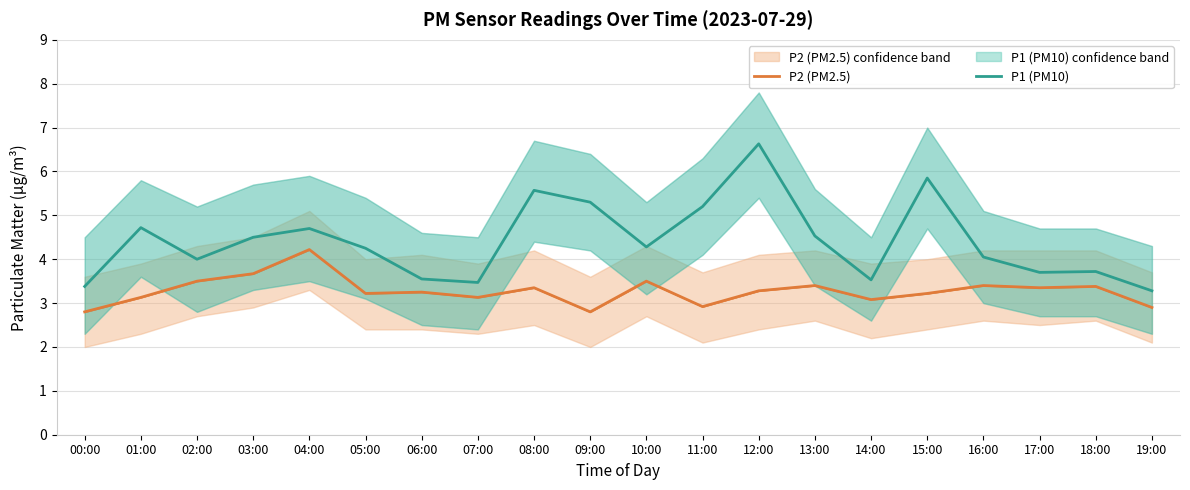

List the labels in order of P1 (PM10) value, smallest first.

19:00, 00:00, 07:00, 14:00, 06:00, 17:00, 18:00, 02:00, 16:00, 05:00, 10:00, 03:00, 13:00, 04:00, 01:00, 11:00, 09:00, 08:00, 15:00, 12:00